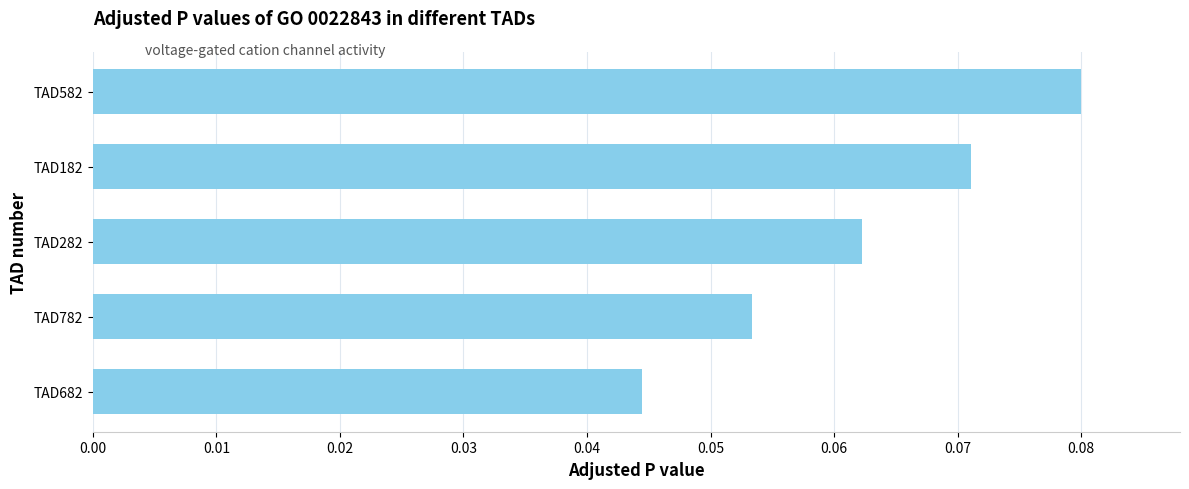

At which label is the value closest to 0?

TAD682